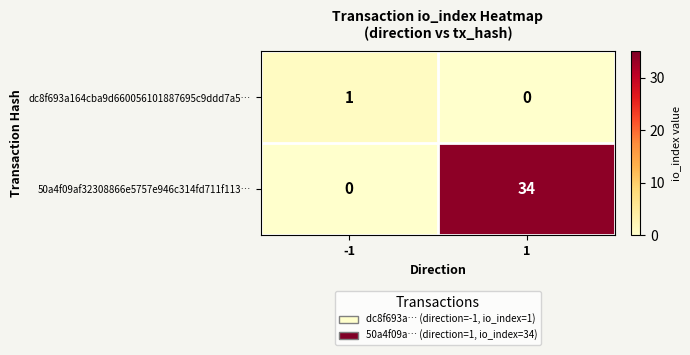

Reading left to right, transcribe all the data shown in this chart.

dc8f693a164cba9d660056101887695c9ddd7a5…: 1	0
50a4f09af32308866e5757e946c314fd711f113…: 0	34